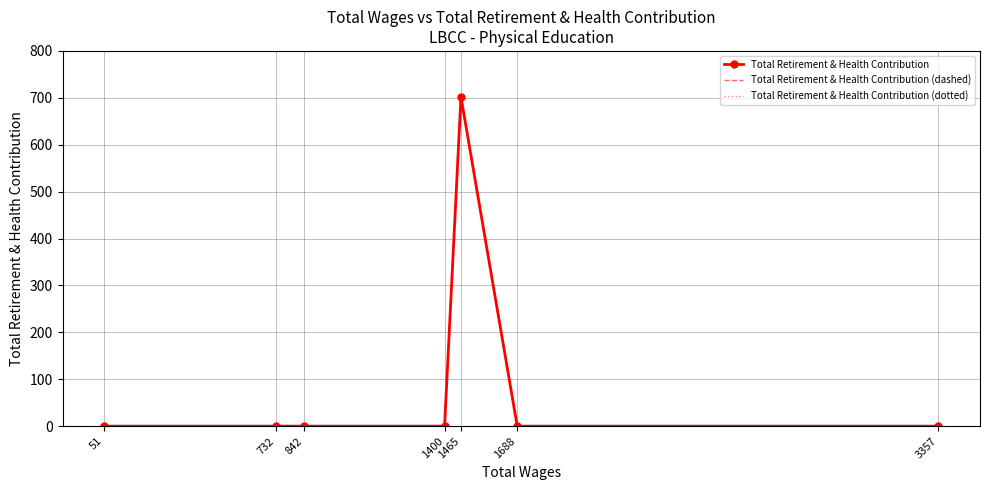

List the labels in order of Total Retirement & Health Contribution (dashed) value, largest first.

1465, 3357, 1688, 1400, 842, 732, 51